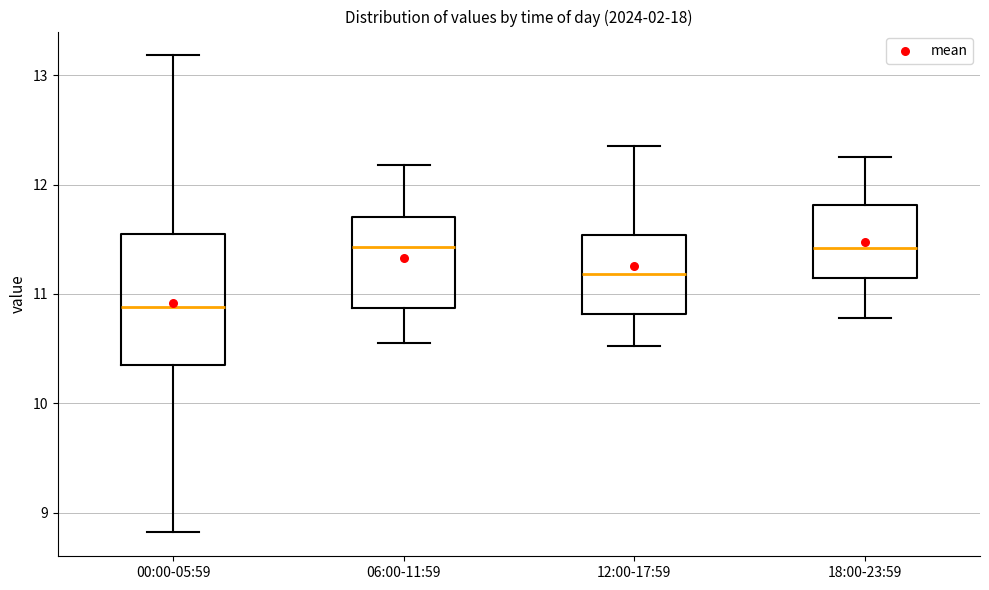

Which box's median line is the lowest?

00:00-05:59